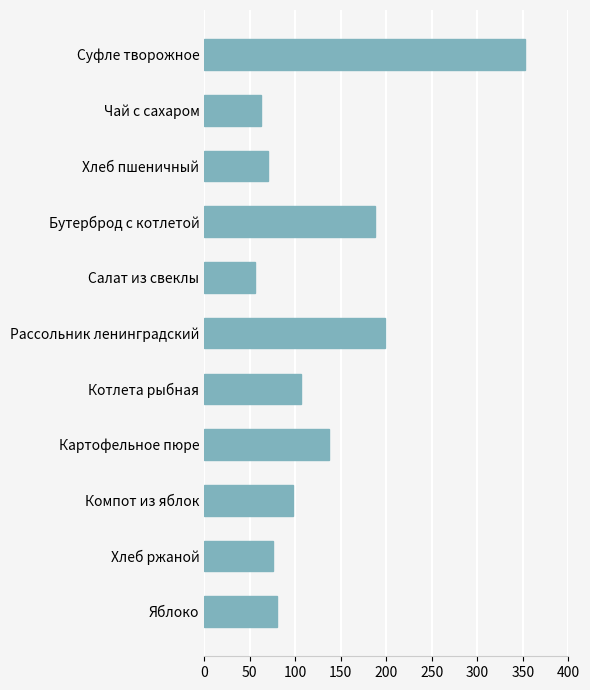

What is the sum of all values?

1422.1